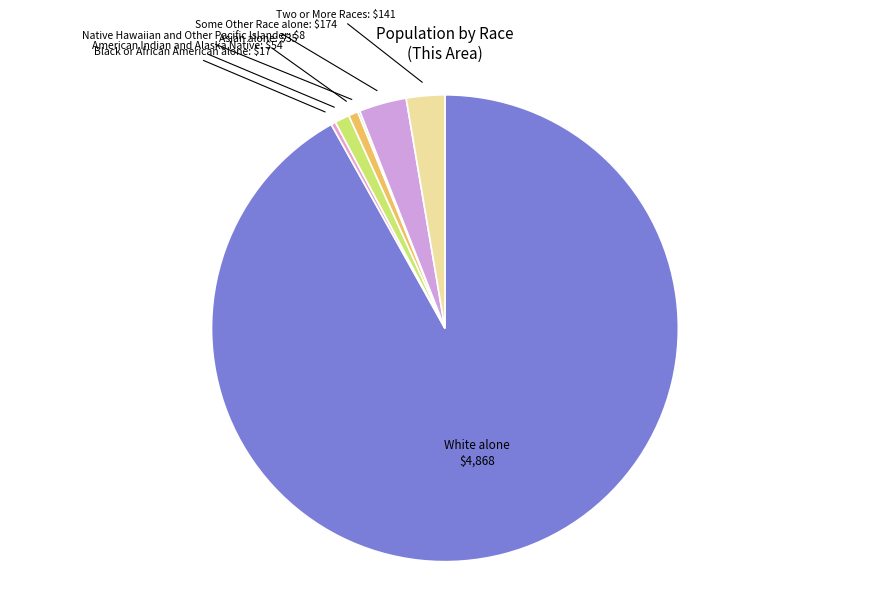

Combined, do Two or More Races and Some Other Race alone account for over 50%?

No